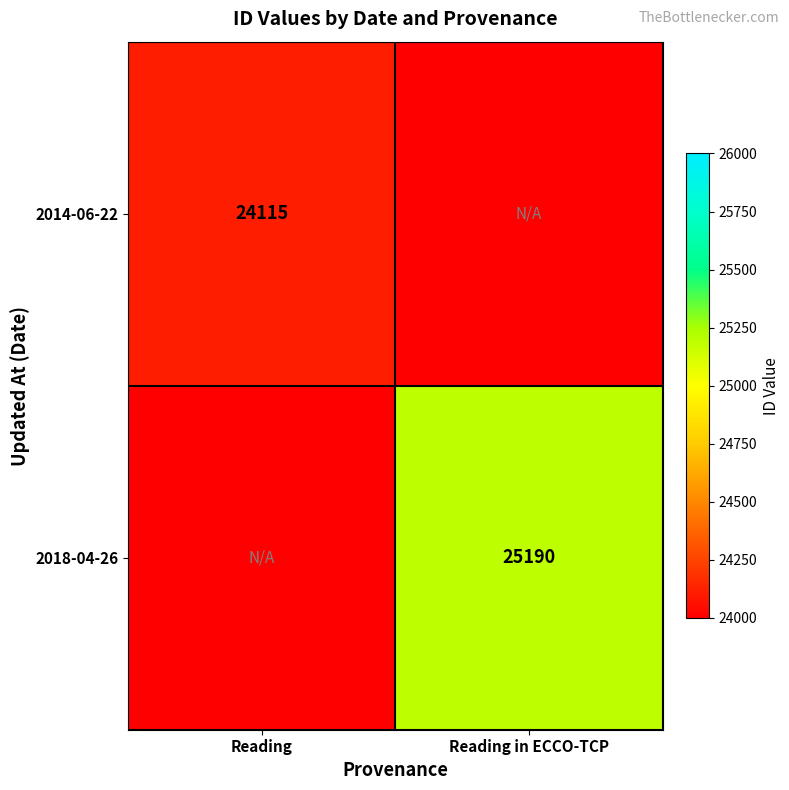

True or false: 2014-06-22 has a value of 24115 at Reading.

True